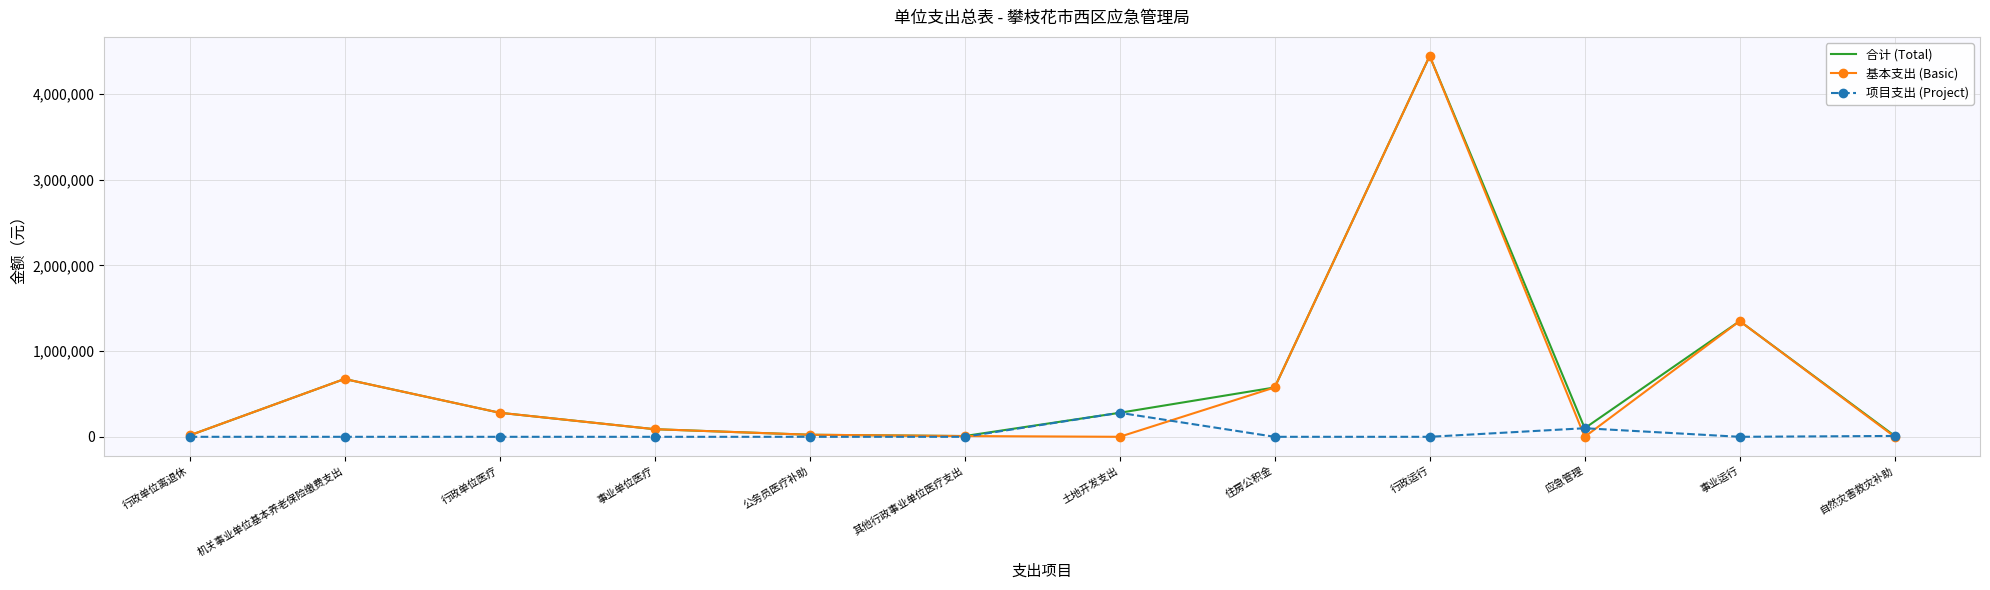

At which category does 合计 (Total) reach its first local peak?

机关事业单位基本养老保险缴费支出